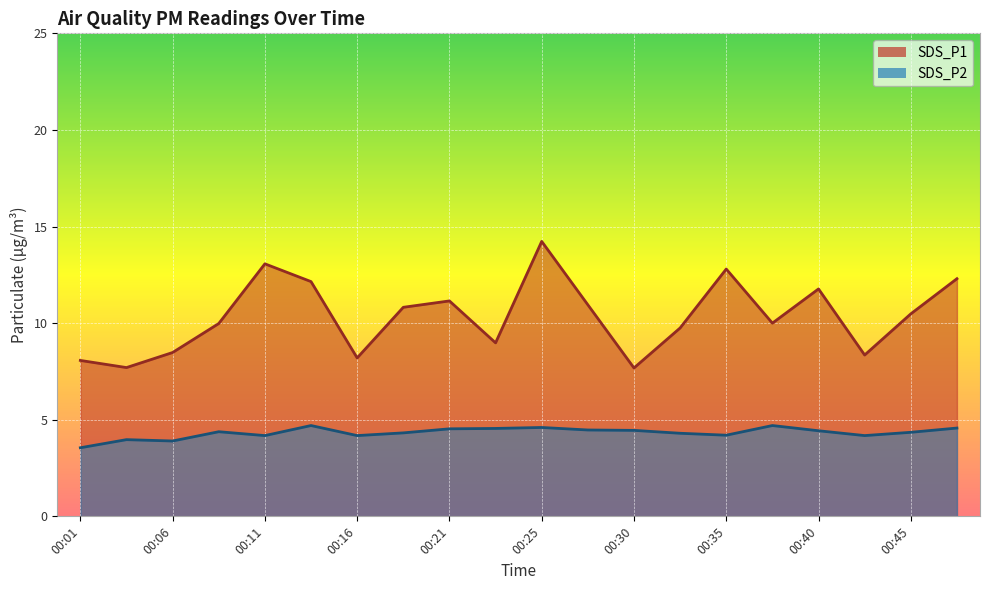

Reading left to right, list all the values displayed in this chart.

SDS_P1: 8.1	7.7	8.5	10.0	13.1	12.2	8.2	10.8	11.2	9.0	14.2	10.9	7.7	9.8	12.8	10.0	11.8	8.3	10.5	12.3
SDS_P2: 3.5	4.0	3.9	4.4	4.2	4.7	4.2	4.3	4.5	4.5	4.6	4.5	4.5	4.3	4.2	4.7	4.4	4.2	4.3	4.6